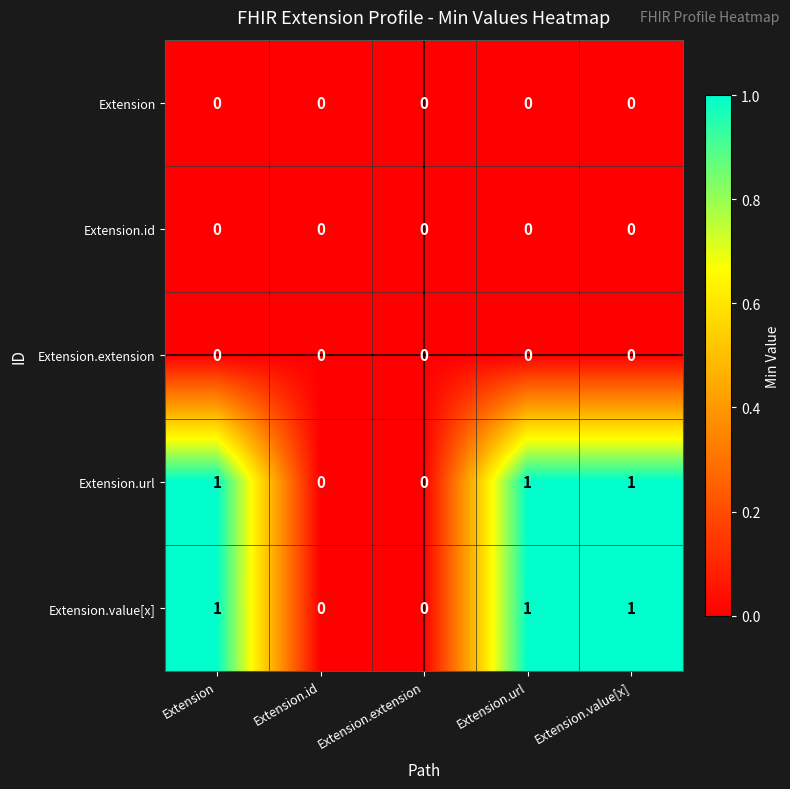

Reading left to right, what are all the values shown in this chart?

Extension: 0	0	0	0	0
Extension.id: 0	0	0	0	0
Extension.extension: 0	0	0	0	0
Extension.url: 1	0	0	1	1
Extension.value[x]: 1	0	0	1	1